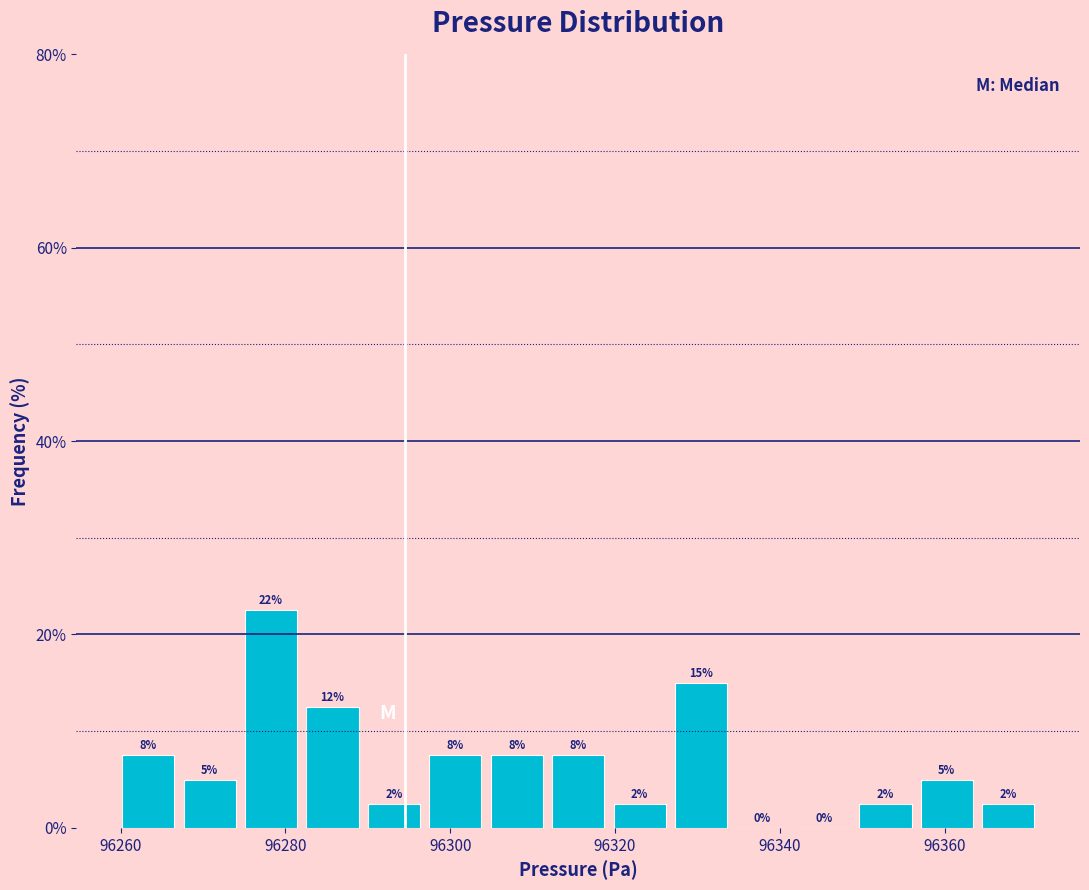

Around what value on the x-axis is the tallest bar? Give the approximate position of its centre, as read against the axis.

96278